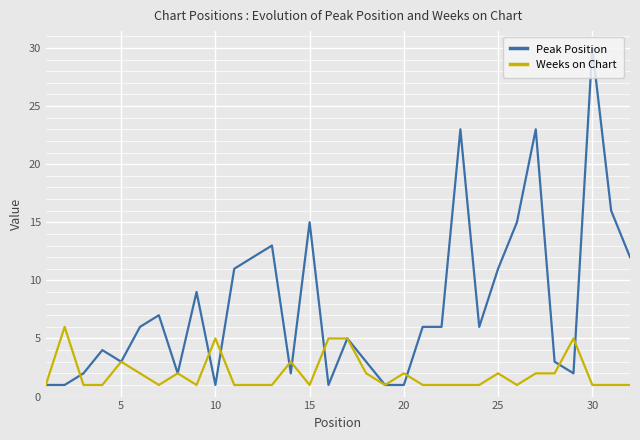

Which series has the largest total across all categories?

Peak Position